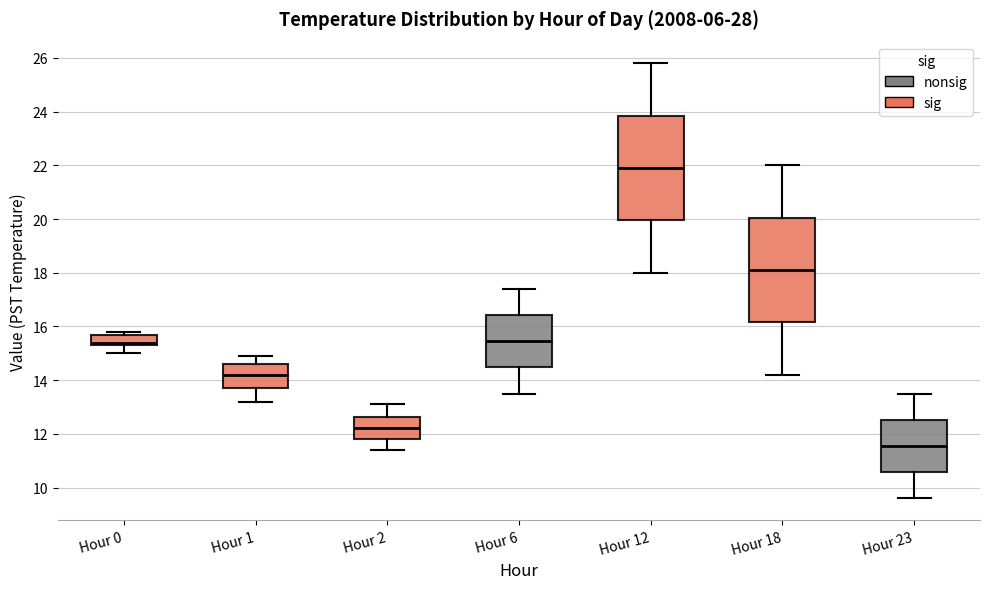

Reading left to right, read every box against the y-axis: the position of its median line, the range the box covers, and the ends of its whiskers. The values are not printed on the chart, so give them approximately, as read against the axis.

Hour 0: median 15.4 (just above the box's lower edge), box 15.4 to 15.8, whiskers 15.0 to 15.8 (just above the box's upper edge)
Hour 1: median 14.2, box 13.8 to 14.6, whiskers 13.2 to 15.0
Hour 2: median 12.2, box 11.8 to 12.6, whiskers 11.4 to 13.2
Hour 6: median 15.4, box 14.4 to 16.4, whiskers 13.6 to 17.4
Hour 12: median 22.0, box 20.0 to 23.8, whiskers 18.0 to 25.8
Hour 18: median 18.2, box 16.2 to 20.0, whiskers 14.2 to 22.0
Hour 23: median 11.6, box 10.6 to 12.6, whiskers 9.6 to 13.6